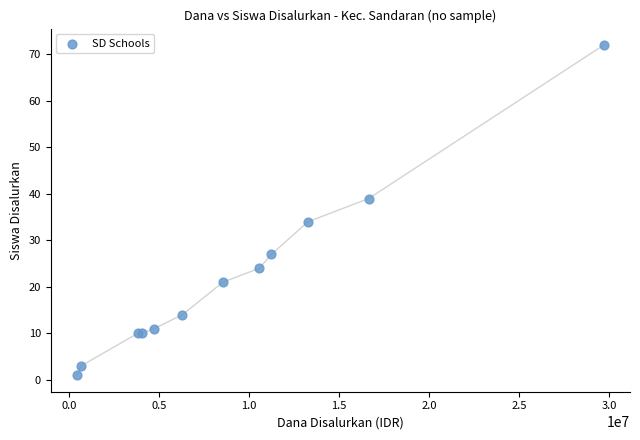

What Y value in the scatter plot is closest to 36?

34